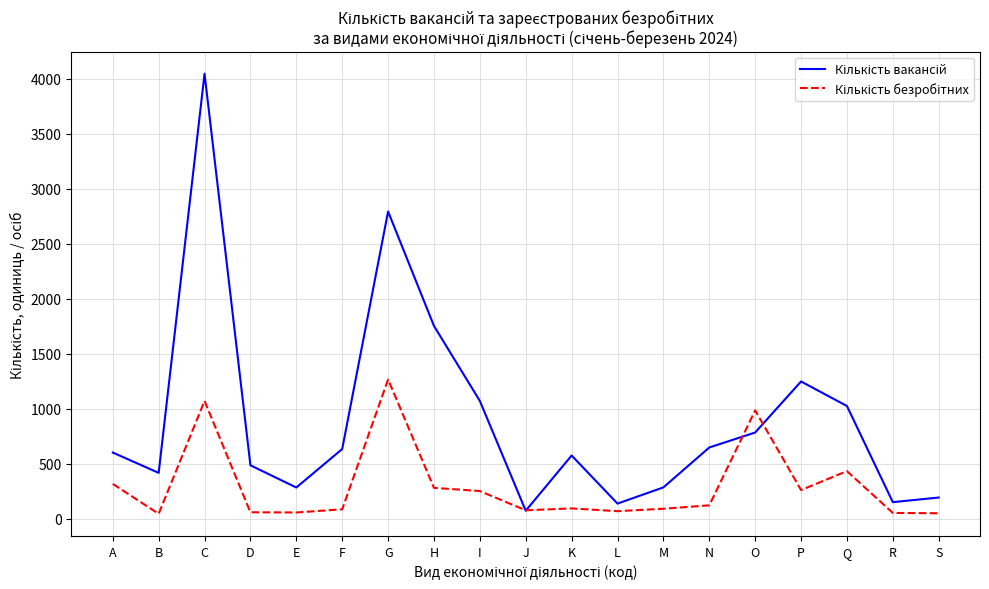

What is the total value across all series at Q?

1460